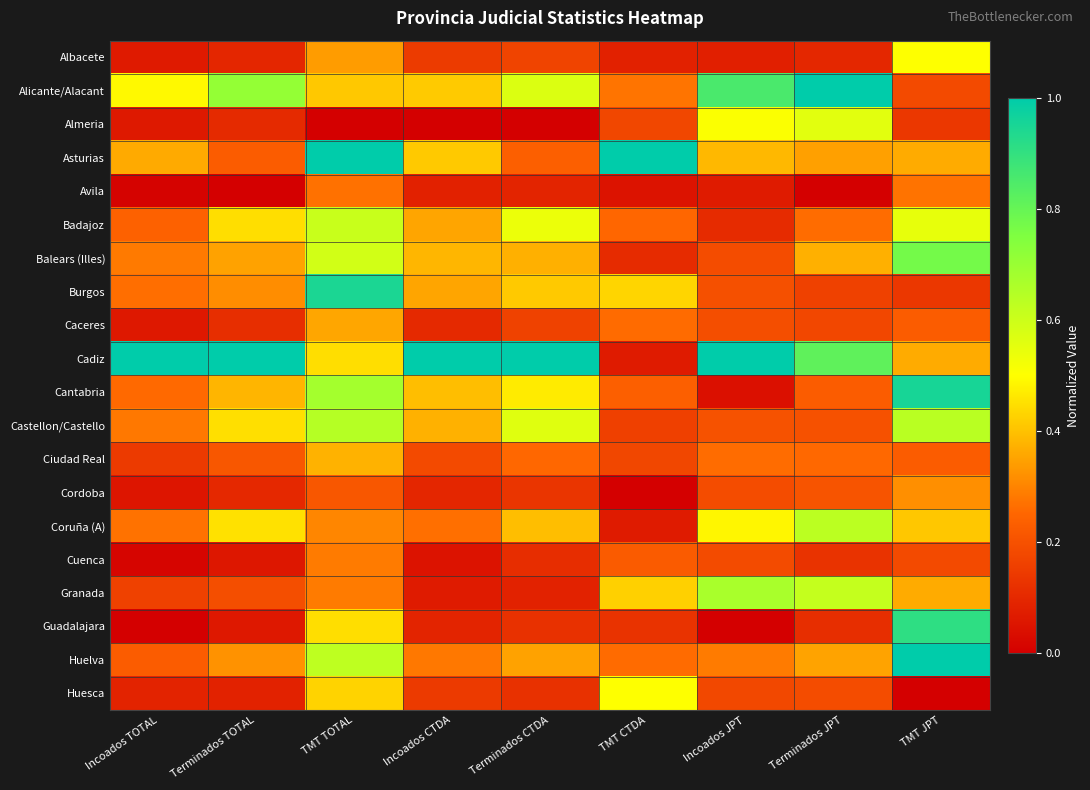

Between TMT TOTAL and Incoados JPT, which is larger?

TMT TOTAL